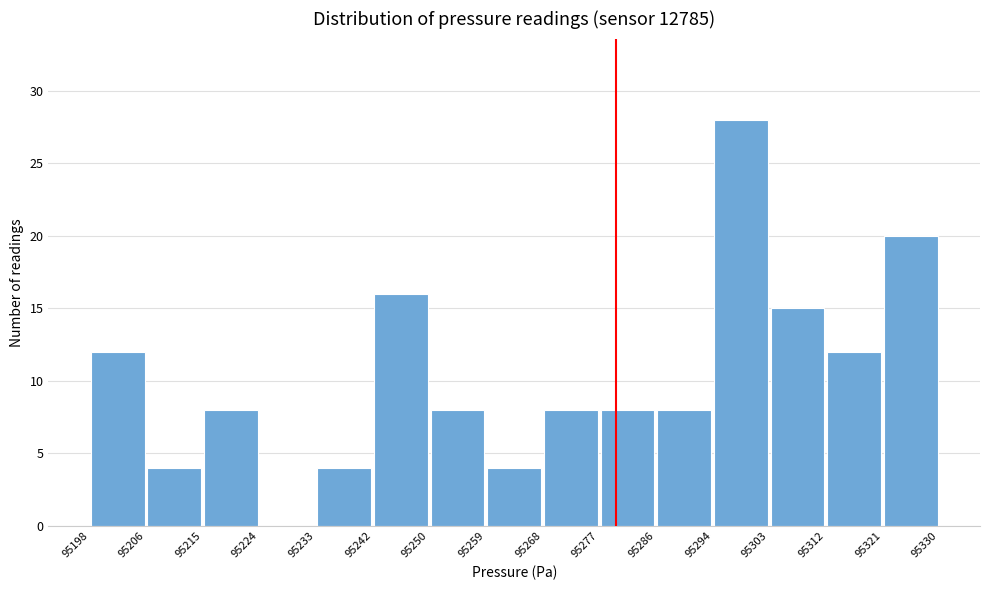

How tall is the bar that spans 95286 to 95294 on the x-axis? The values are not printed on the chart, so give them approximately, as read against the axis.

8